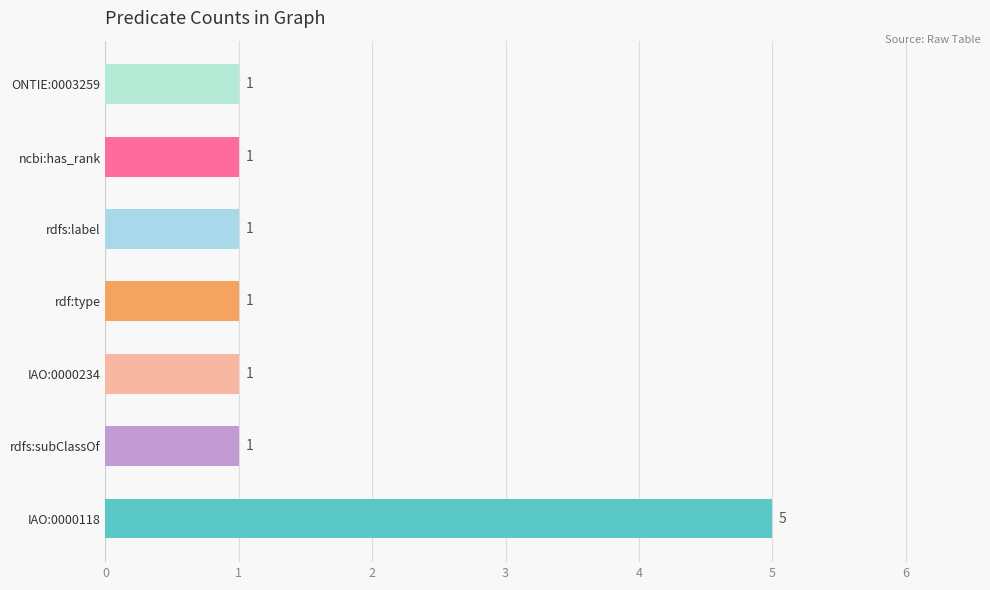

What is the difference between the maximum and minimum values?

4